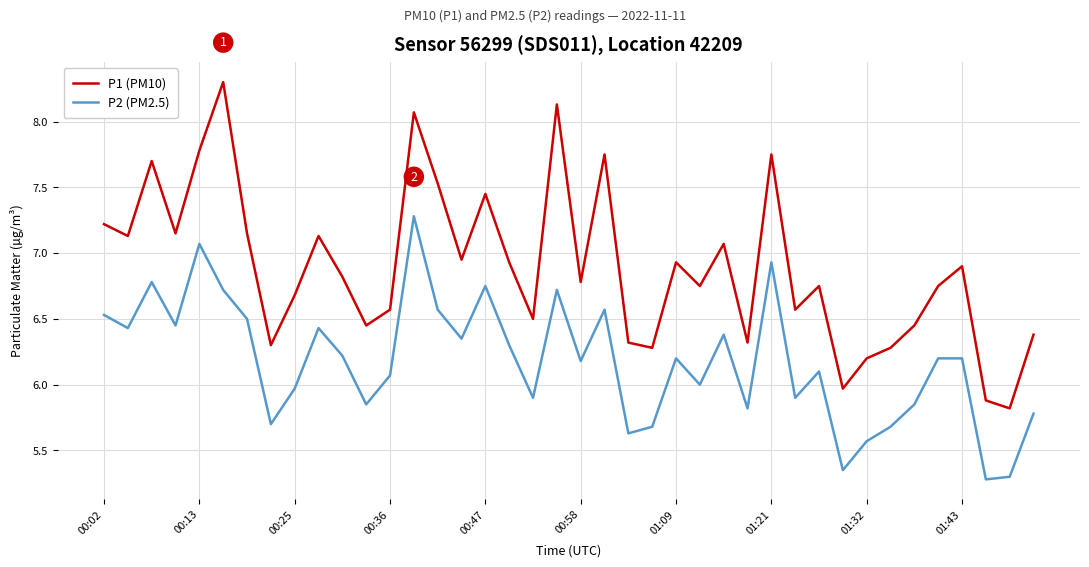

Which series has the widest spread of values?

P1 (PM10)